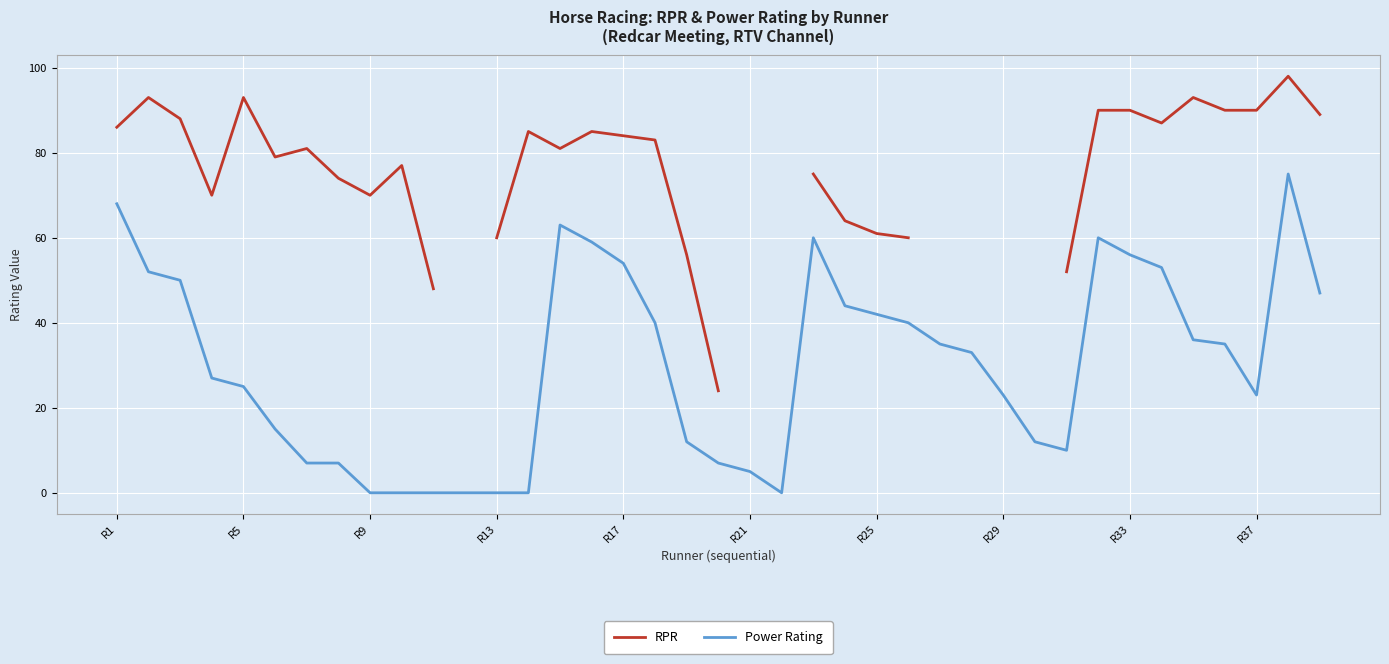

The value of Power Rating at R13 is 45.1. True or false?

False